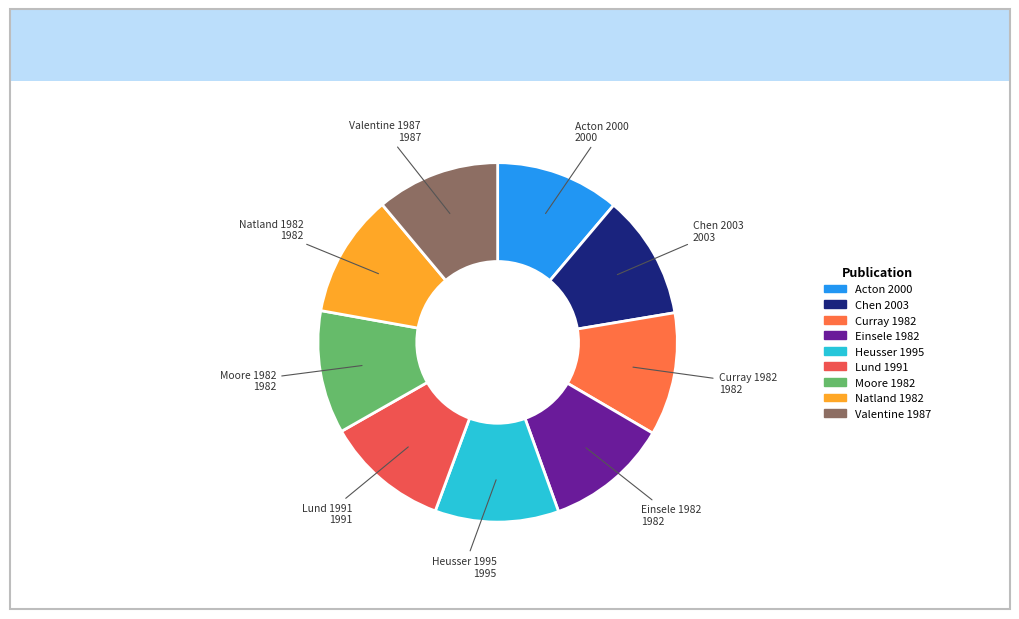

Count the number of slices in the pie.

9